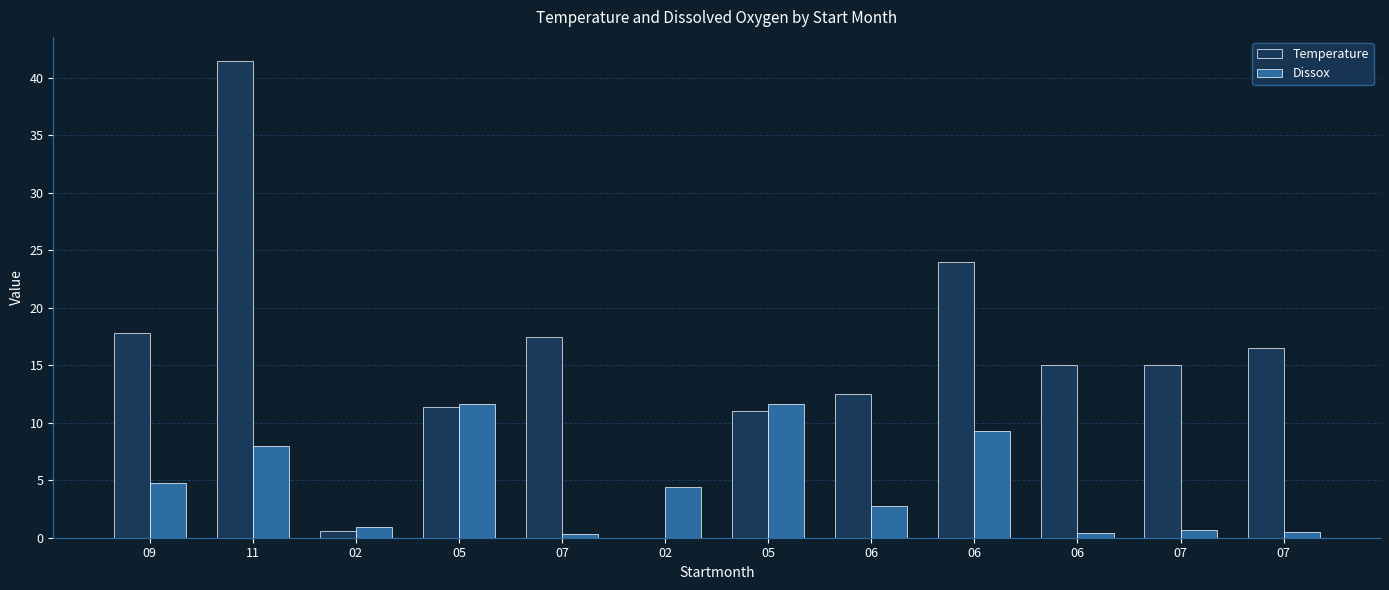

Rank the series by their average value, from lowest to highest.

Dissox, Temperature